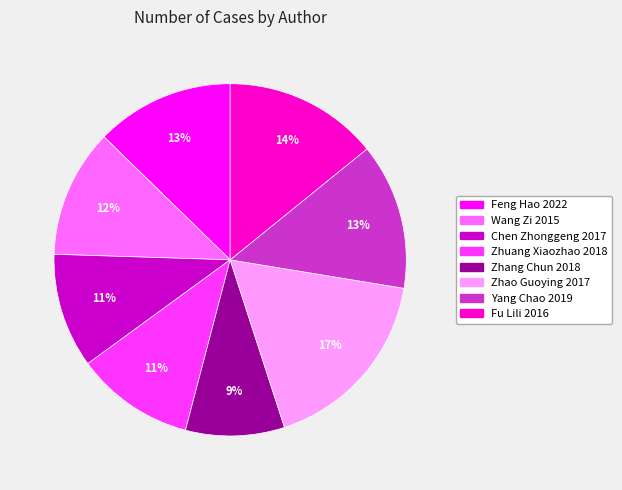

What is the smallest slice in the pie chart?

Zhang Chun 2018